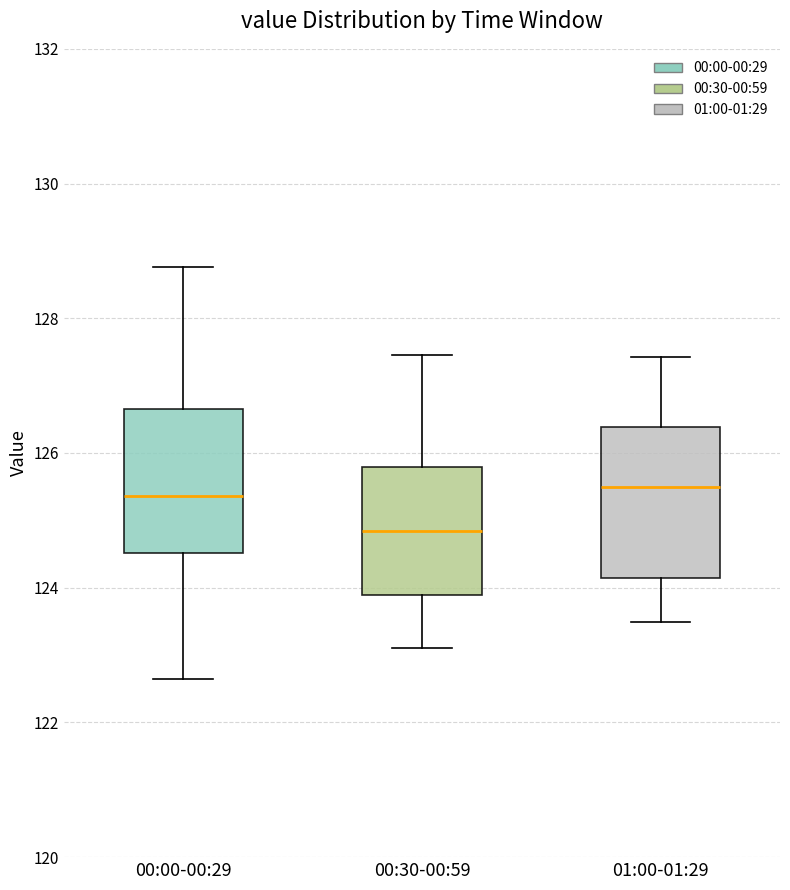

Where does the lower whisker of the box for 00:00-00:29 end on the y-axis? The values are not printed on the chart, so give them approximately, as read against the axis.

122.6